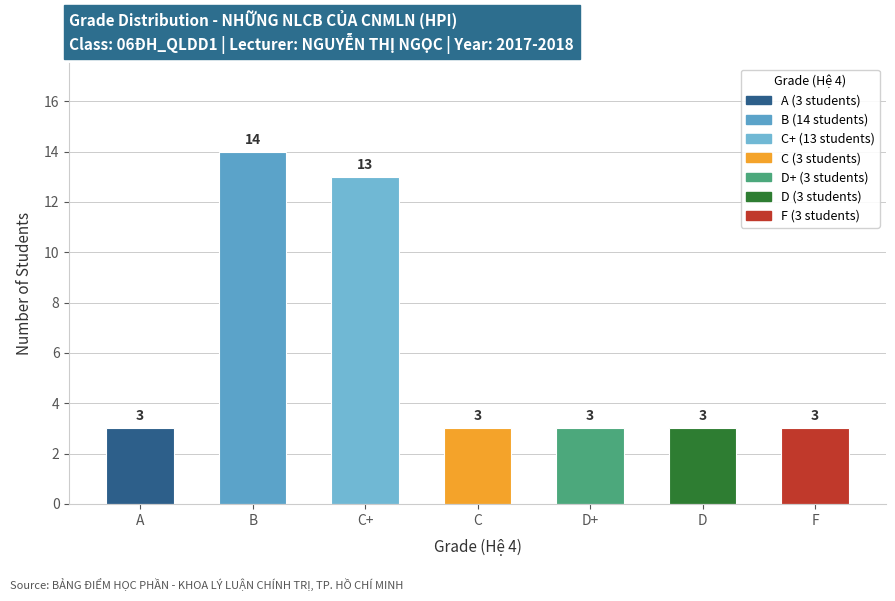

What is the approximate value at C, to the nearest 5?

5